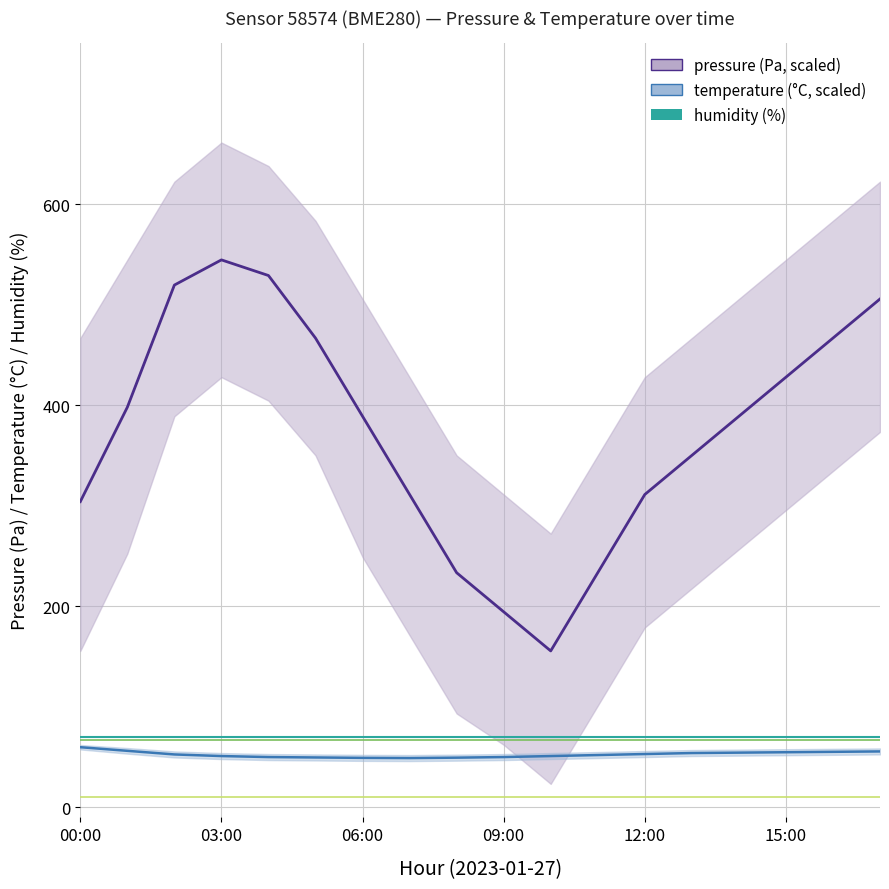

True or false: temperature and pressure intersect in this chart.

False